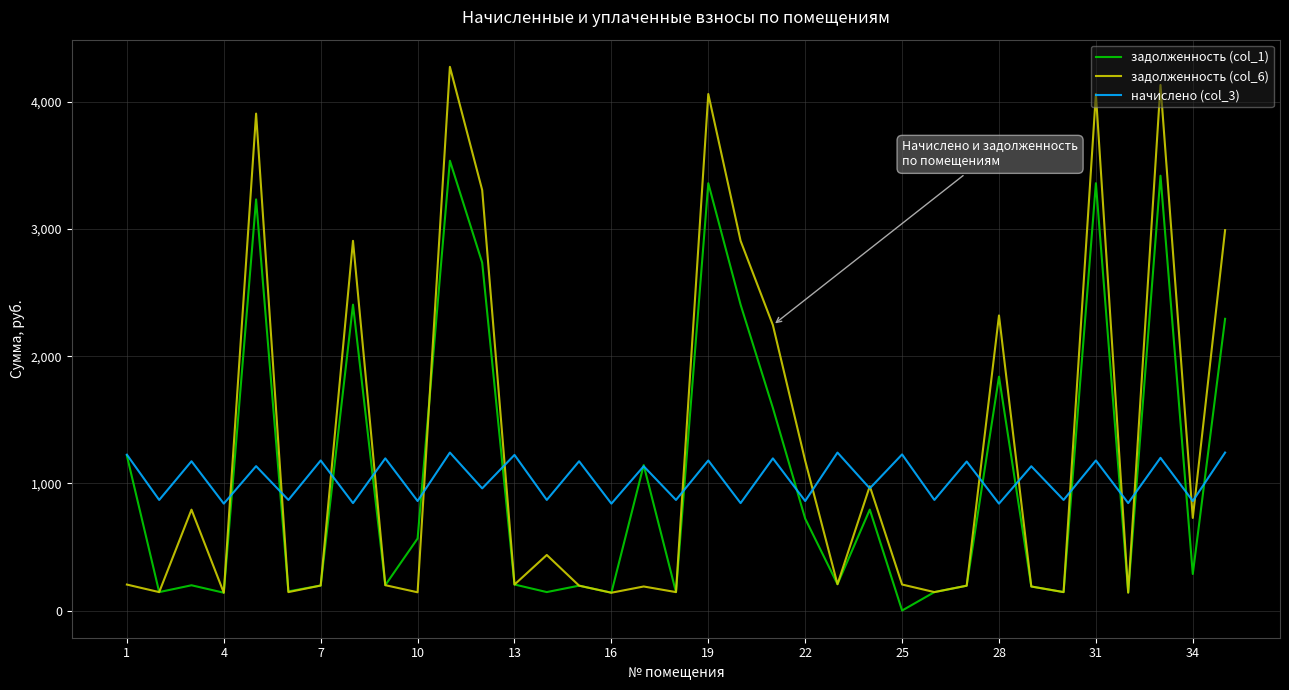

List the series in order of their peak value, highest first.

задолженность (col_6), задолженность (col_1), начислено (col_3)